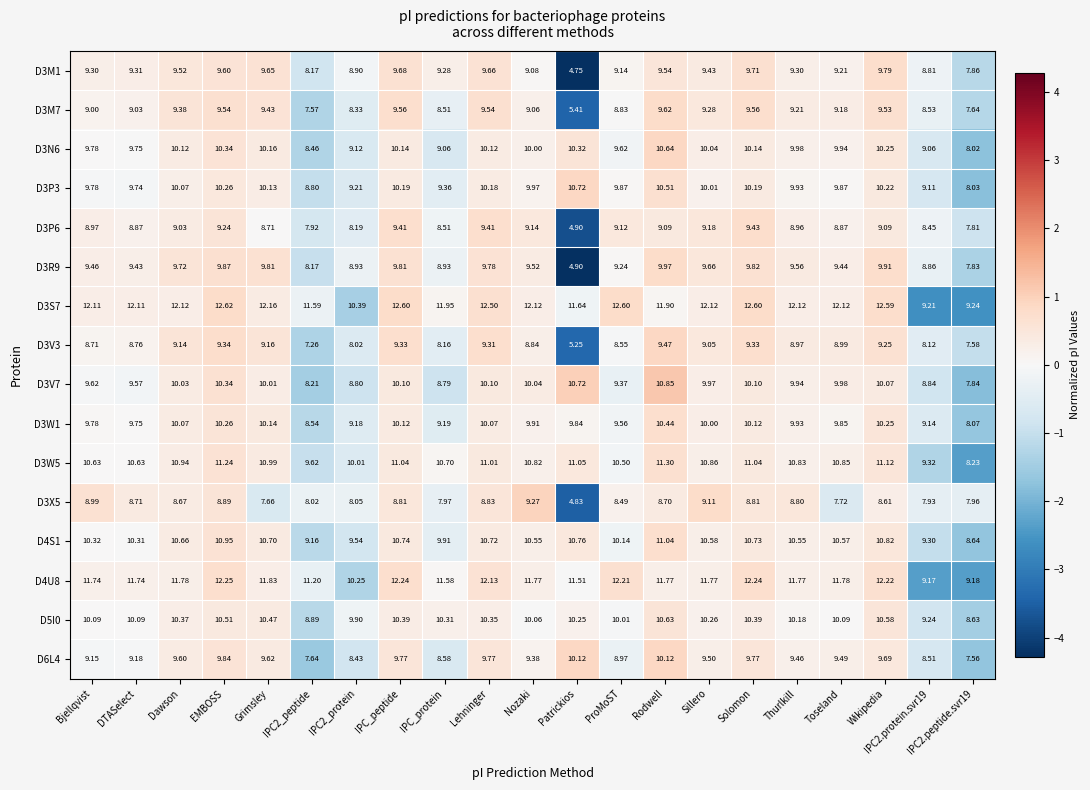

Which series has the largest range (max minus min)?

D3R9